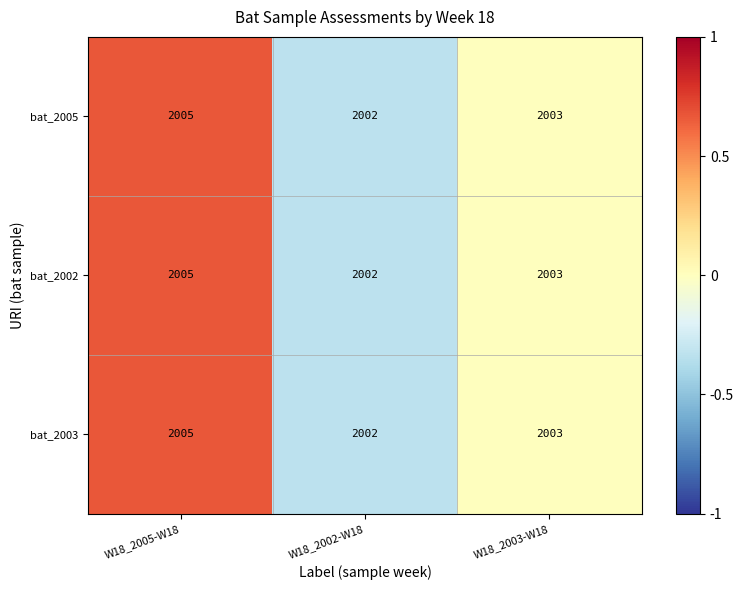

How many bat_2003 values are between 2002 and 2005?

3